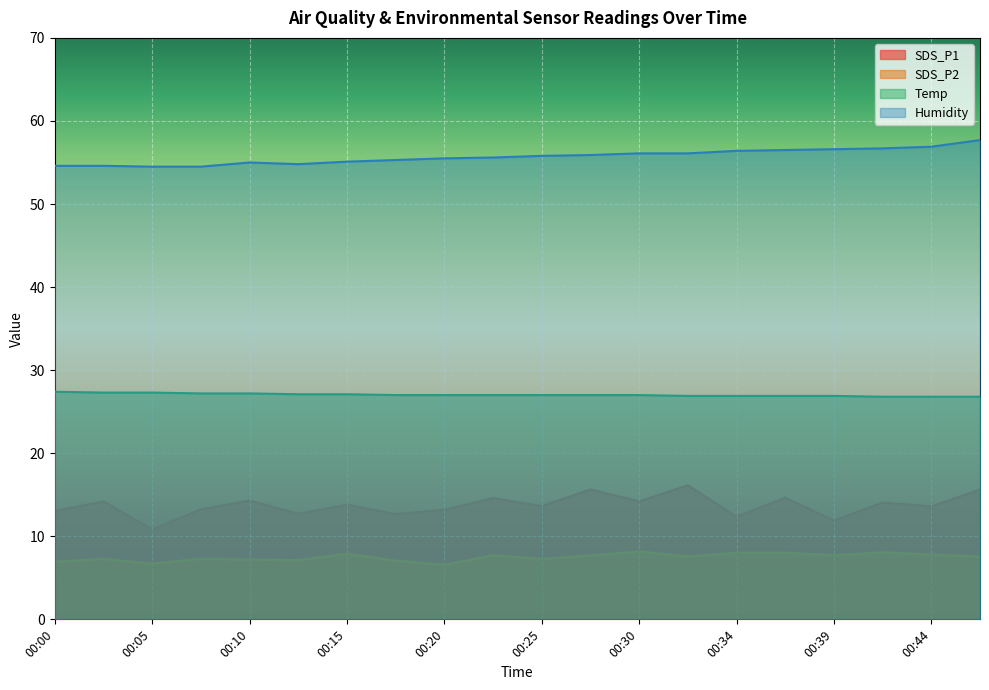

The value of SDS_P2 at 00:08 is 5.0. True or false?

False